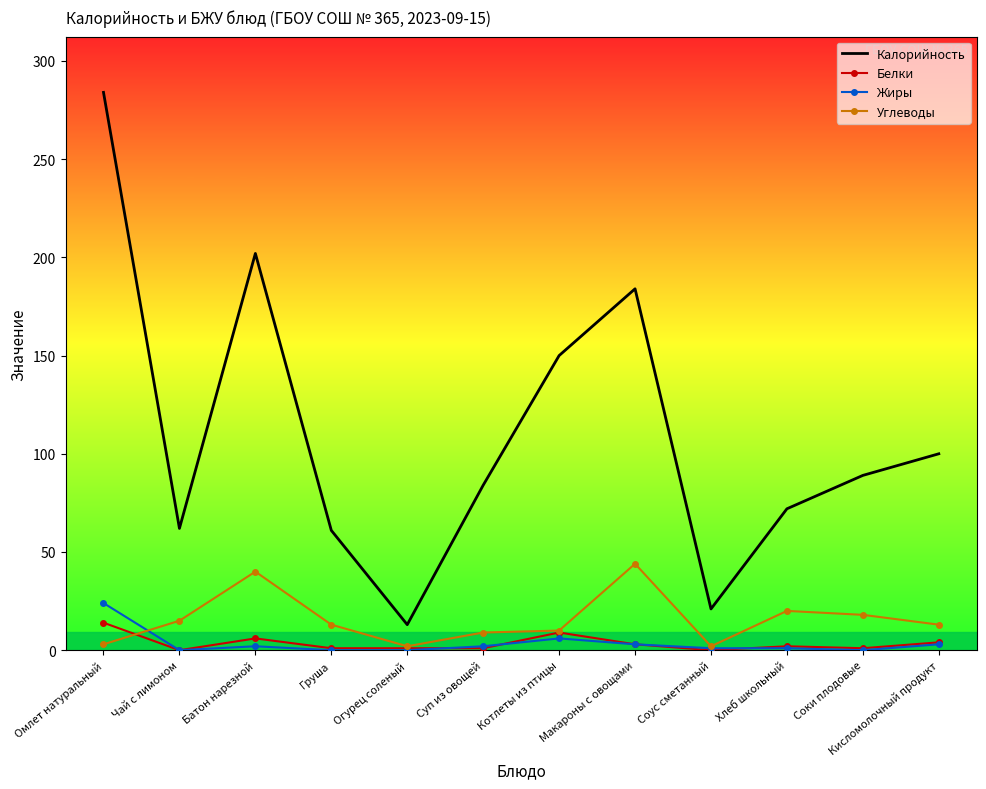

What is the difference between the maximum and second lowest values in the Калорийность series?

263